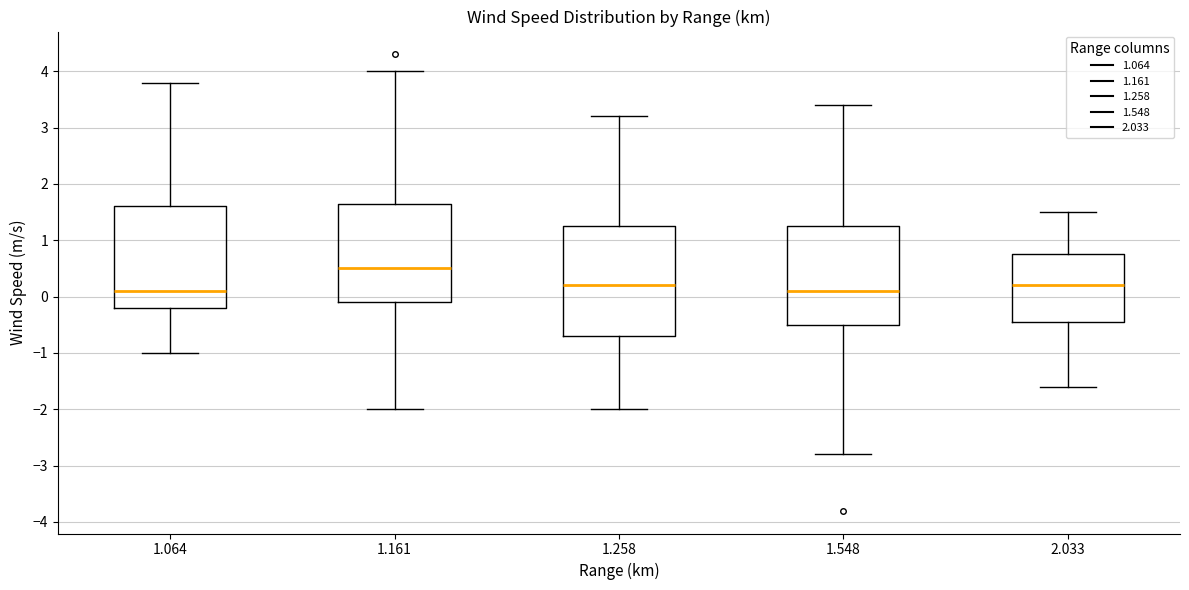

Where is the upper edge of the box at x = 1.161 on the y-axis? The values are not printed on the chart, so give them approximately, as read against the axis.

1.7